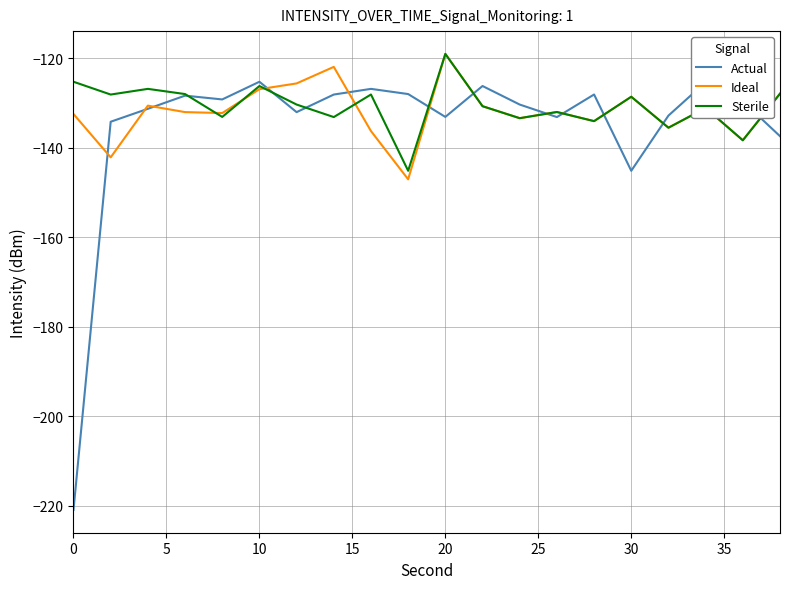

Which series has the largest range (max minus min)?

Actual